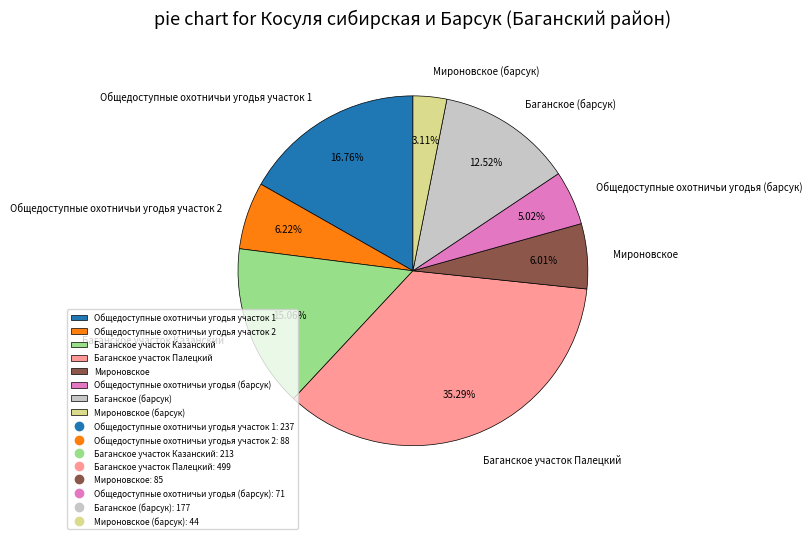

The Мироновское slice represents 14% of the pie. True or false?

False